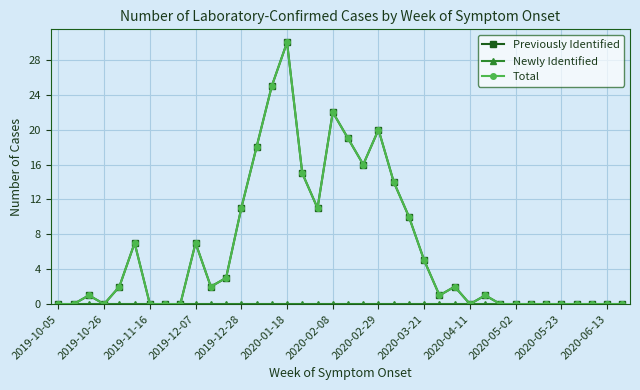

Is this an area chart (filled region under the line)?

No